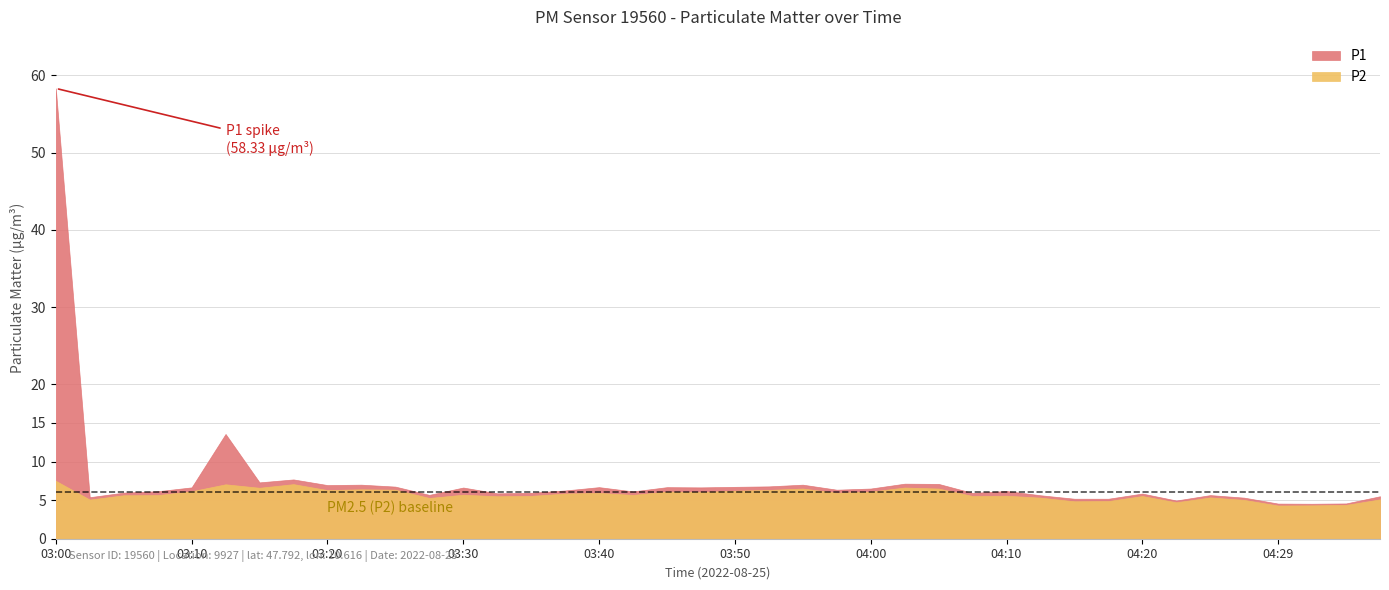

What is the label of the 24th point from the left?

03:57